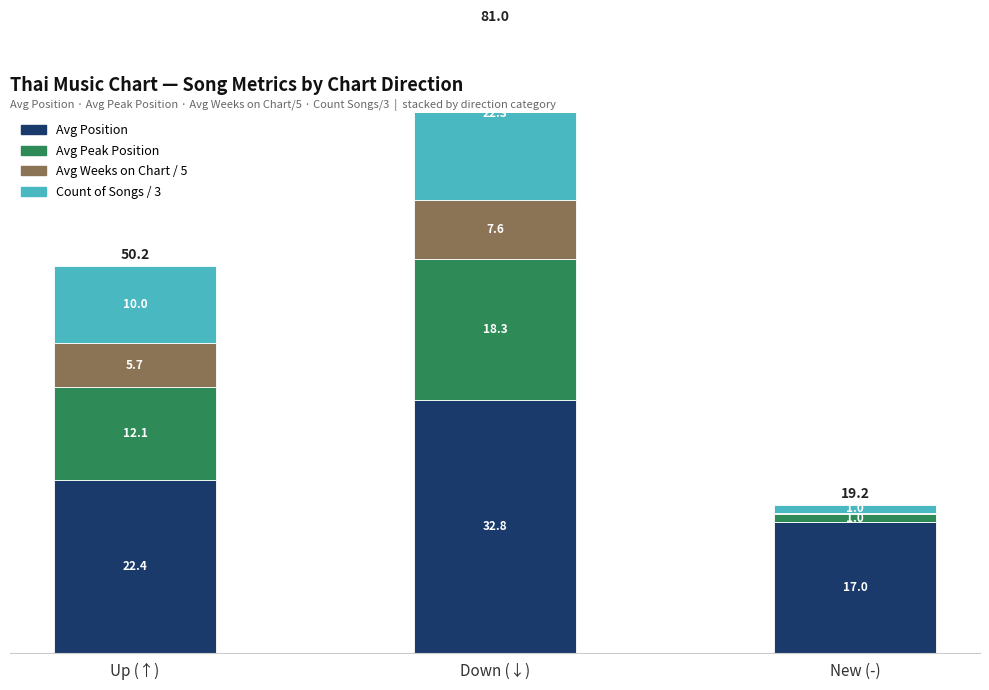

What are all the series names shown in the legend?

Avg Position, Avg Peak Position, Avg Weeks on Chart / 5, Count of Songs / 3